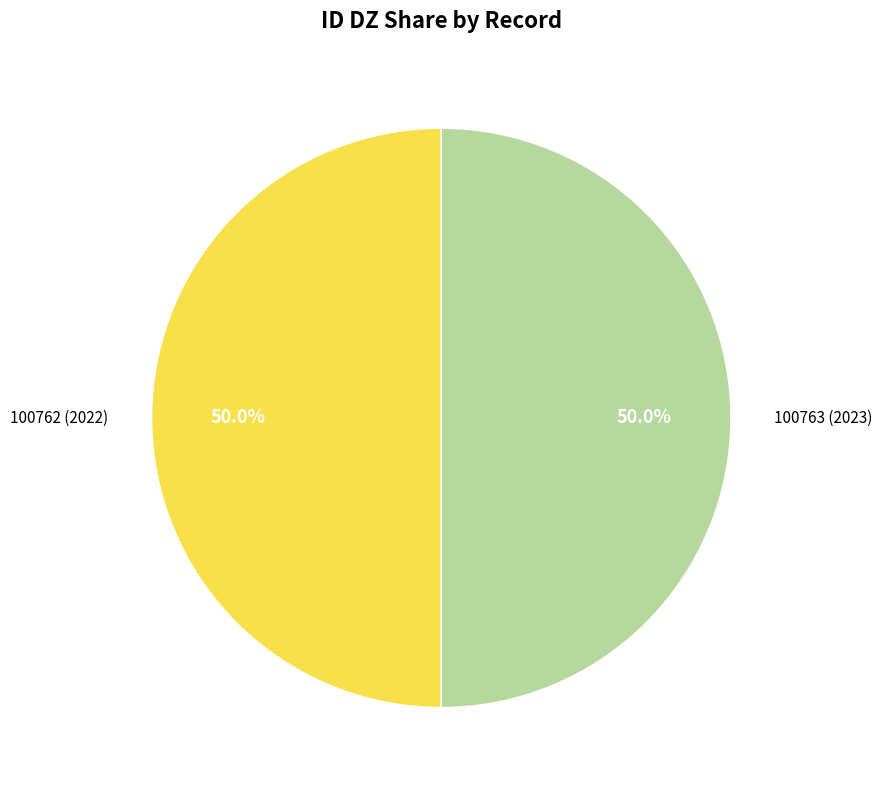

Combined, what portion of the pie is 100762 (2022) and 100763 (2023)?

100.0%